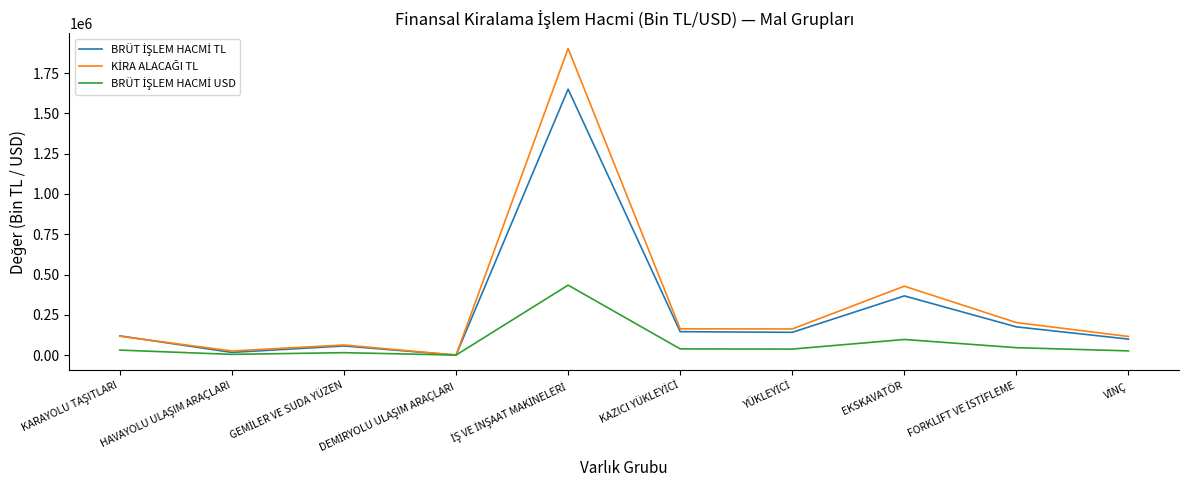

What is the maximum value shown in the chart?

1902448.6